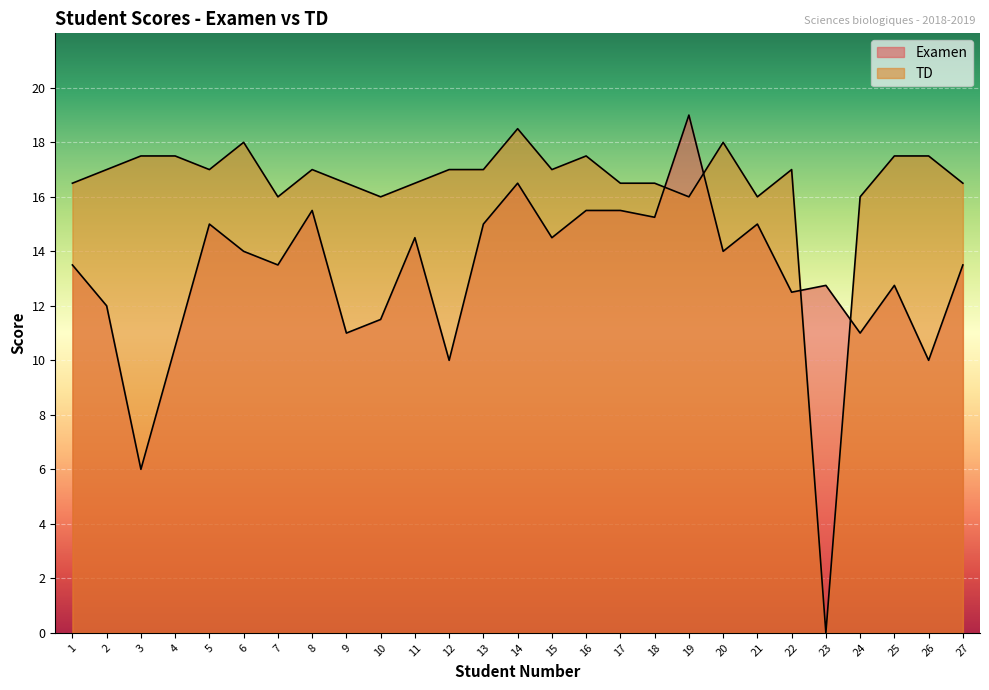

At which category does TD reach its first local valley?

5